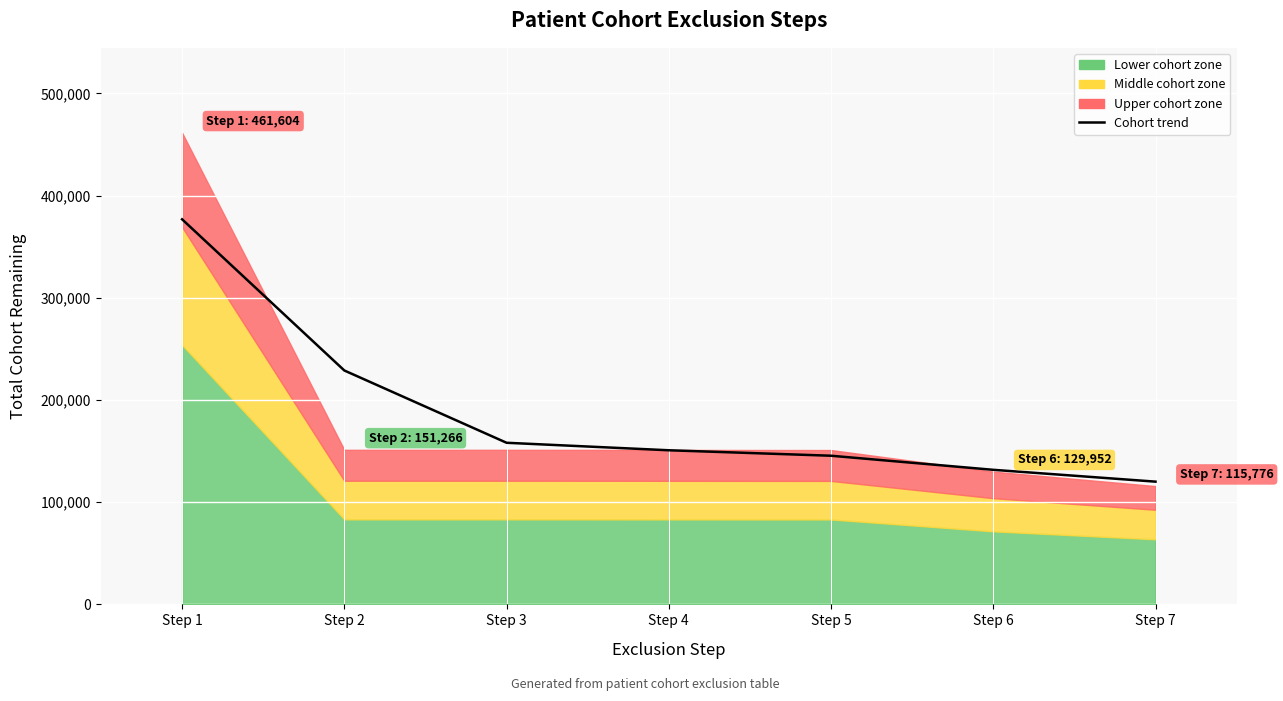

What is the value of the 7th point from the left?

120127